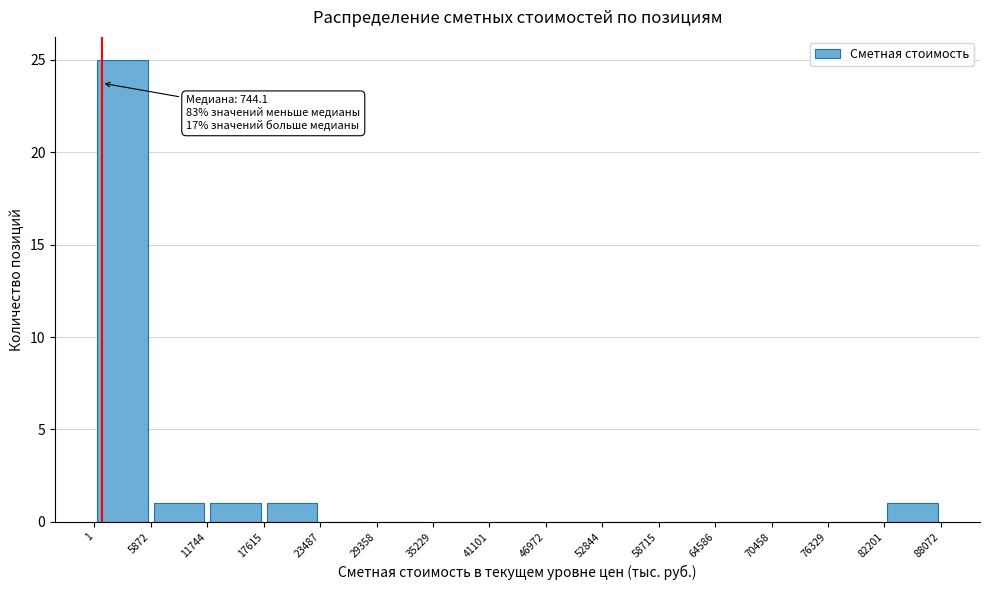

Which range on the x-axis has the tallest bar?

1 to 5872